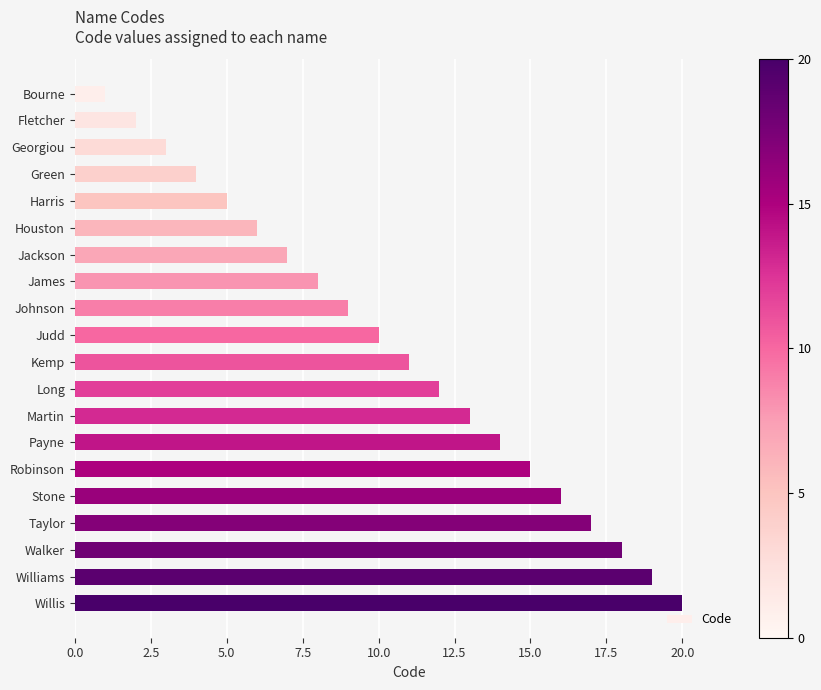

What is the label of the 18th bar from the top?

Walker